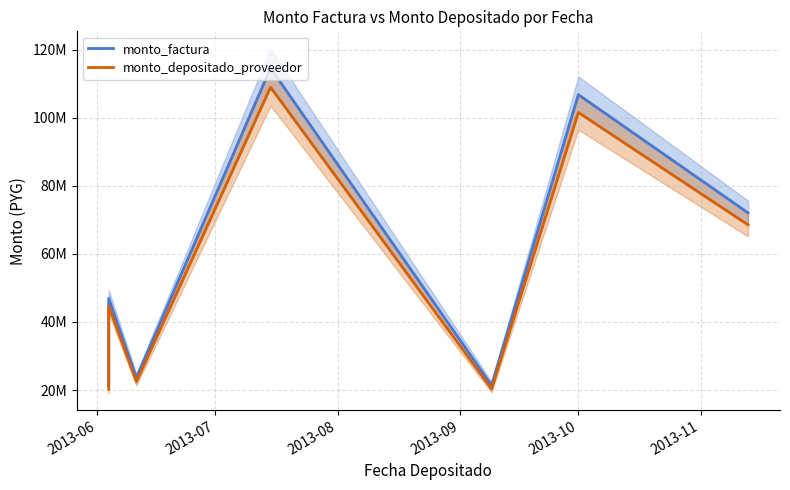

What is the sum of the monto_factura values at 2013-09 and 2013-08?

138179178